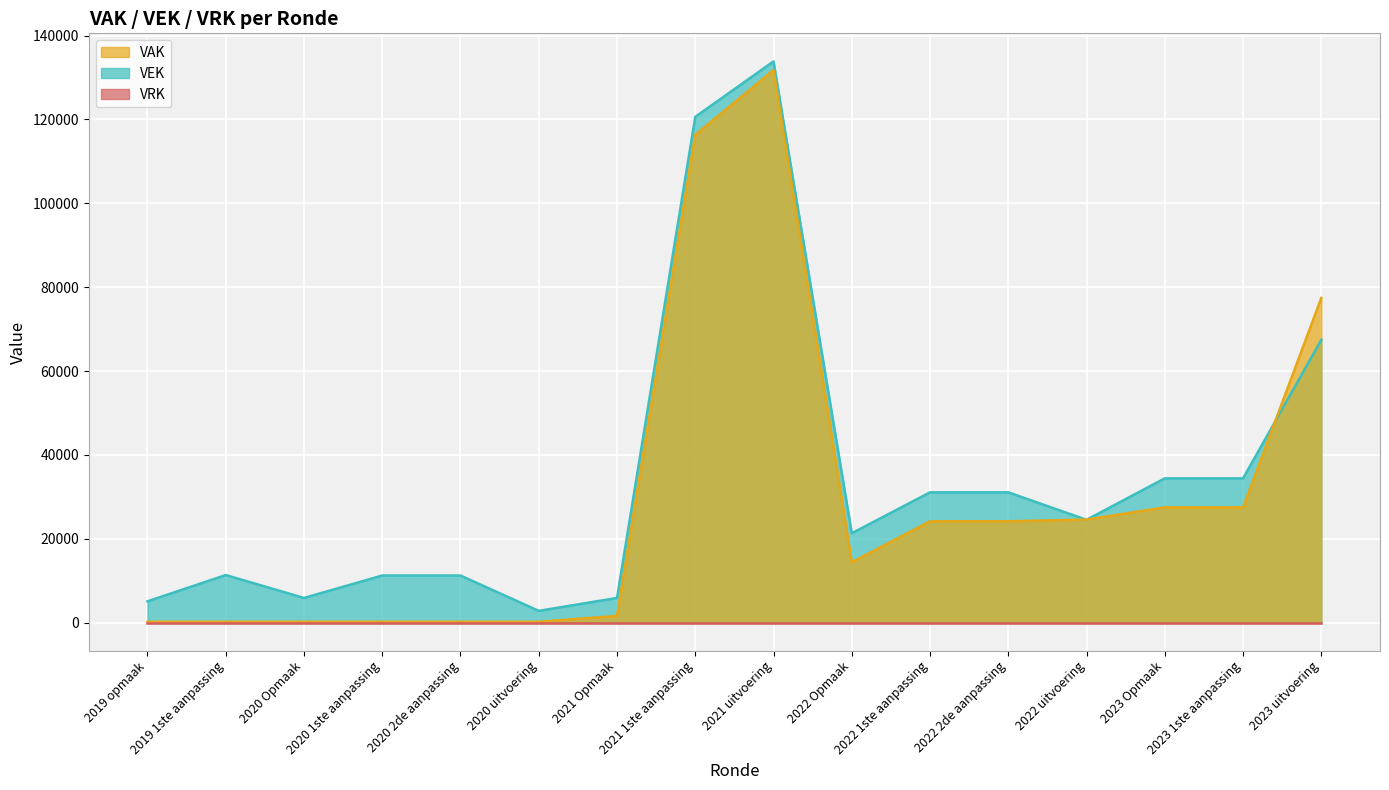

What is the maximum value shown in the chart?

133831